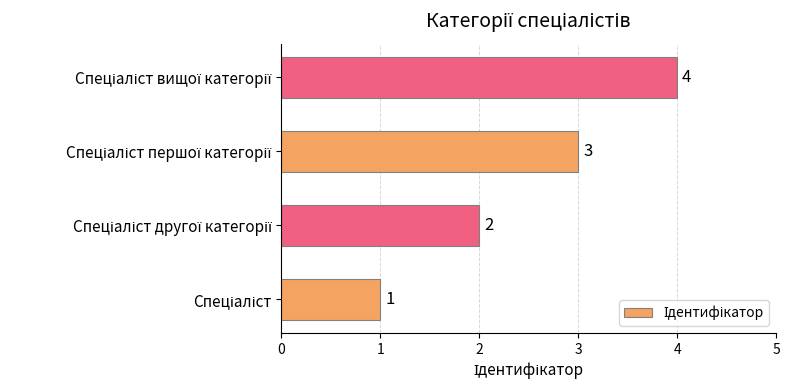

What is the greatest value displayed?

4